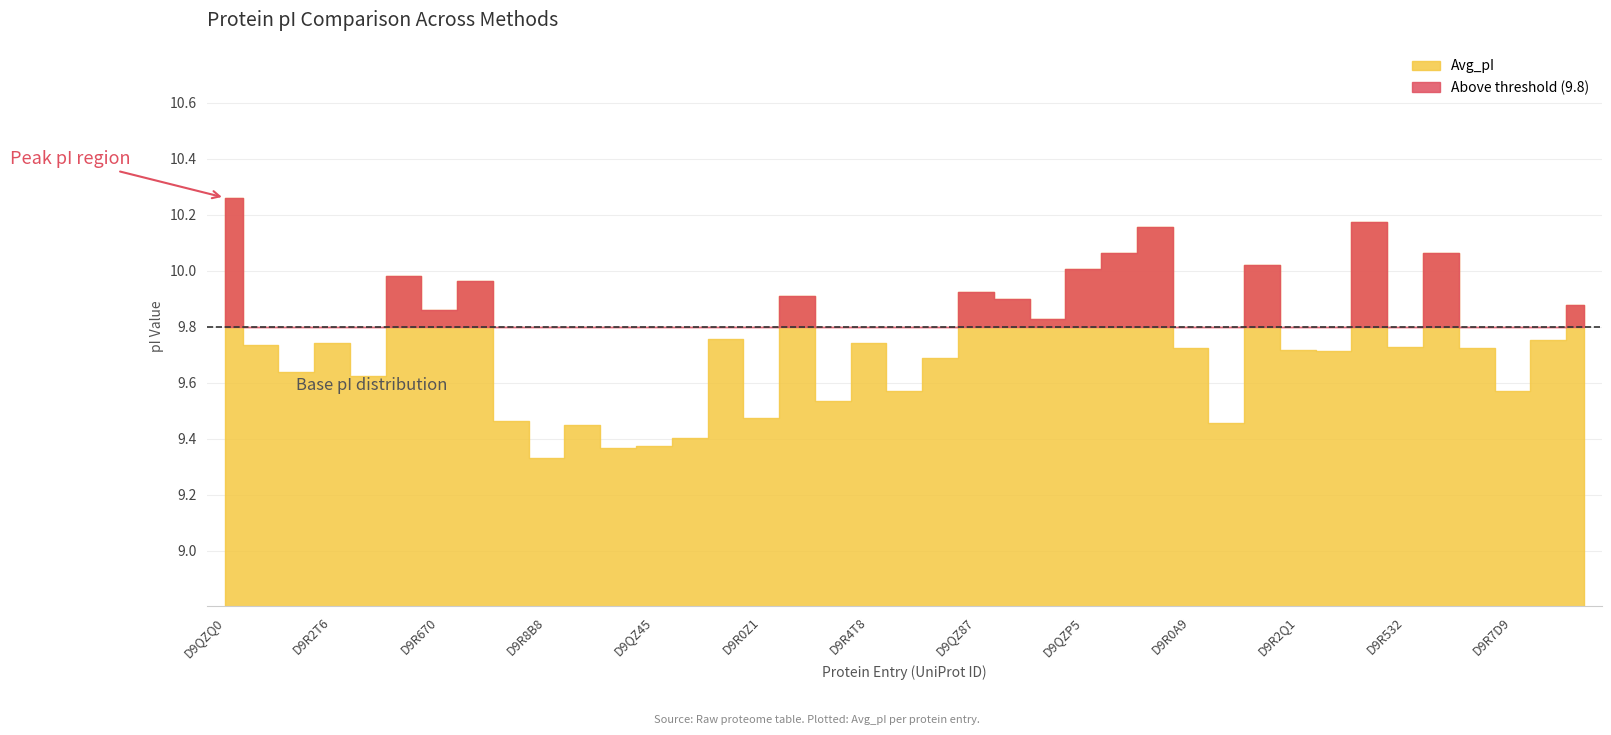

True or false: Avg_pI has a value of 9.5 at D9R4H5.

True